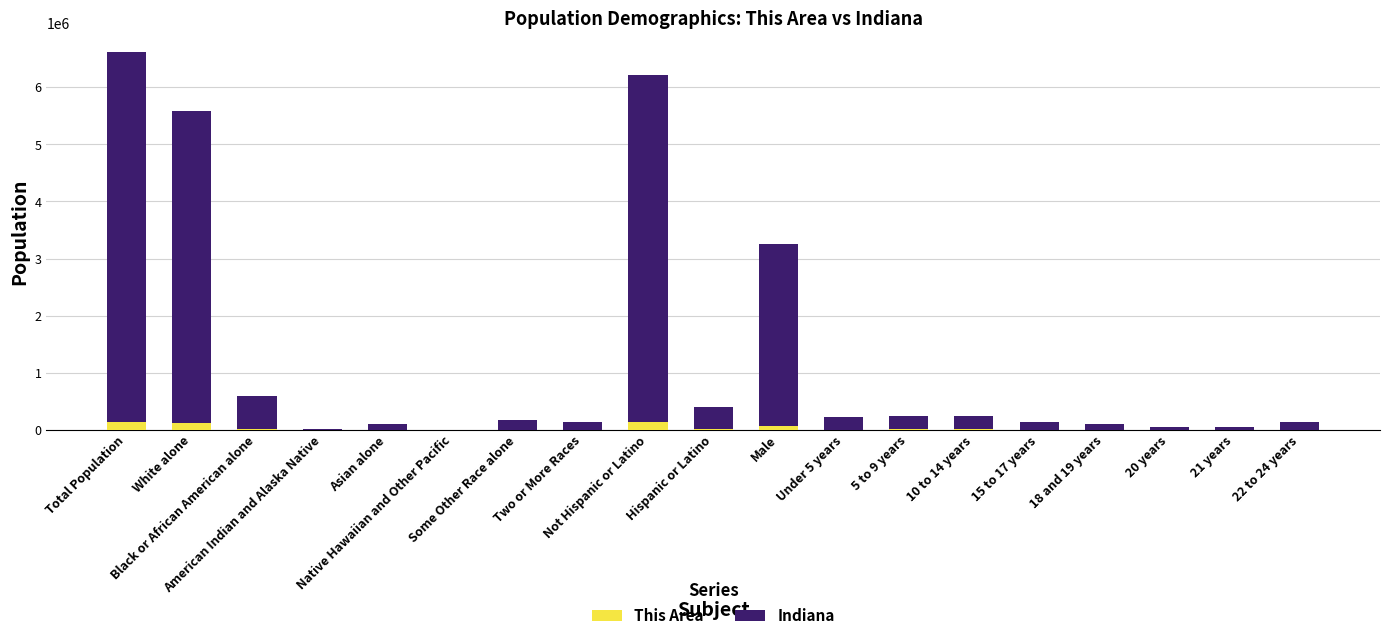

What is the approximate value of This Area at Some Other Race alone, to the nearest 100?

3000